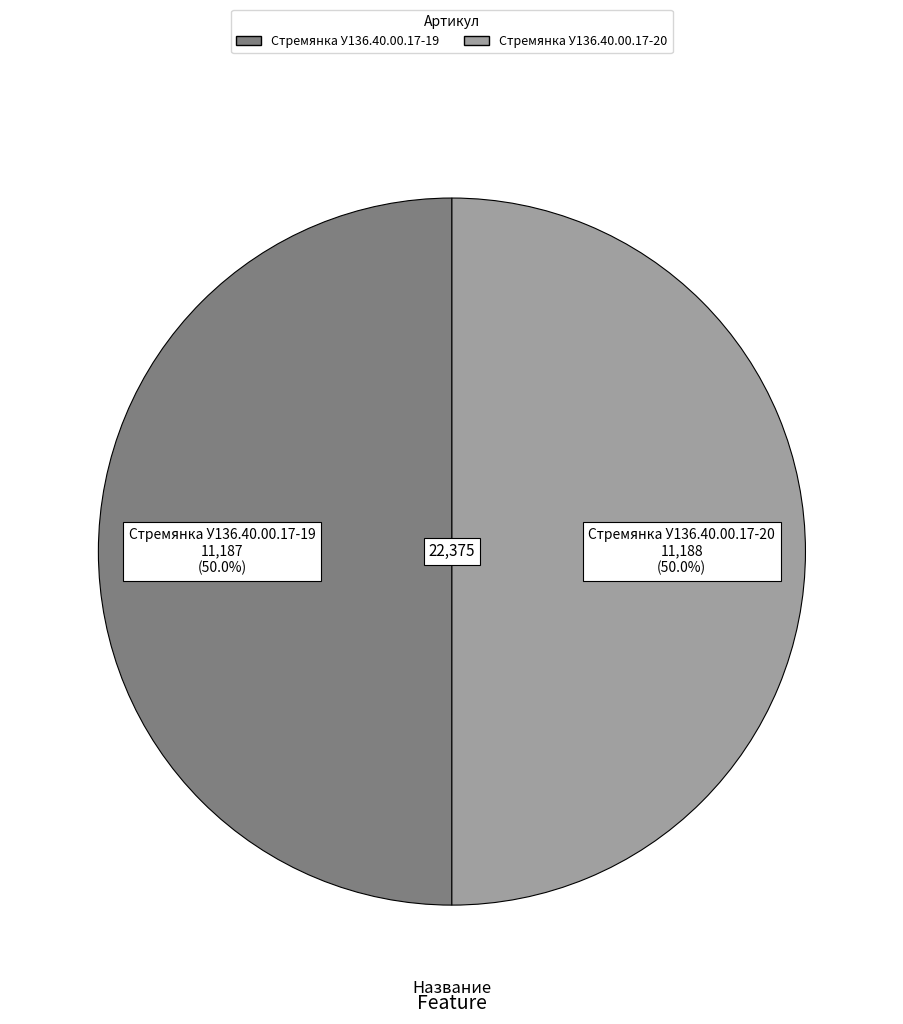

What is the ratio of the value at Стремянка У136.40.00.17-19 to the value at Стремянка У136.40.00.17-20?

1.0